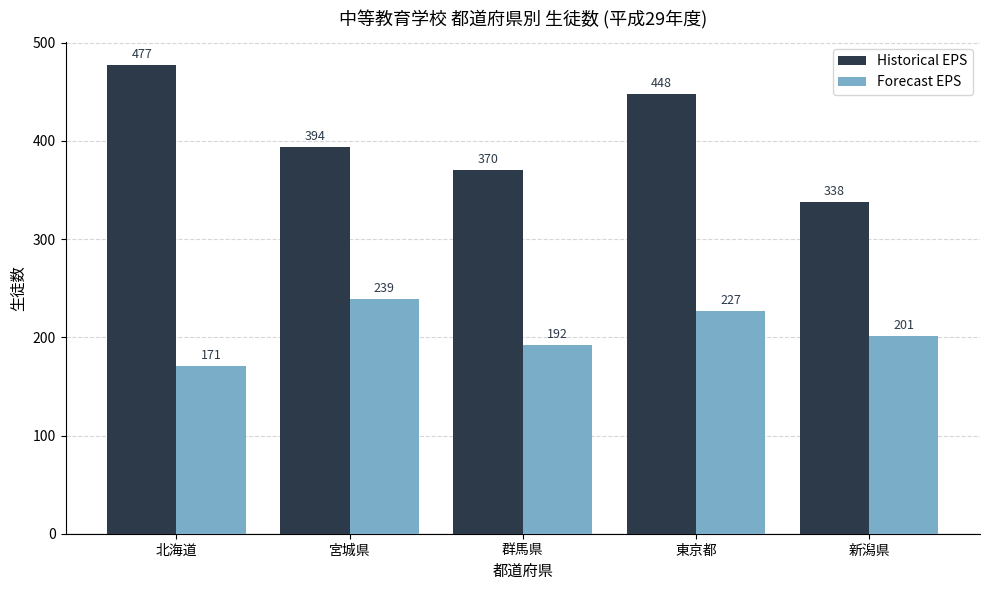

What is the average value of the Forecast EPS series?

206